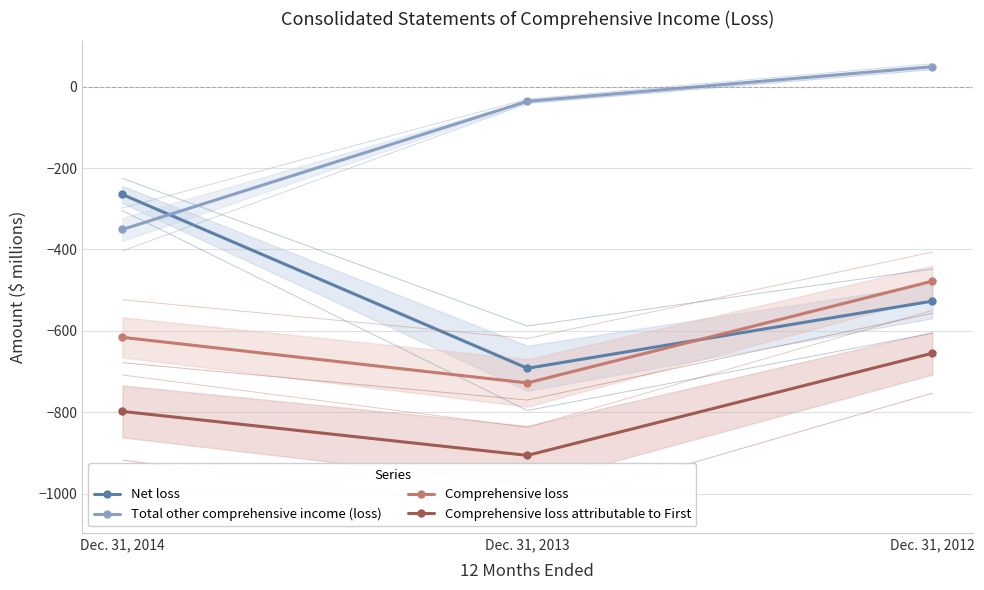

Count the Comprehensive loss attributable to First values in the range -906 to -655.

3